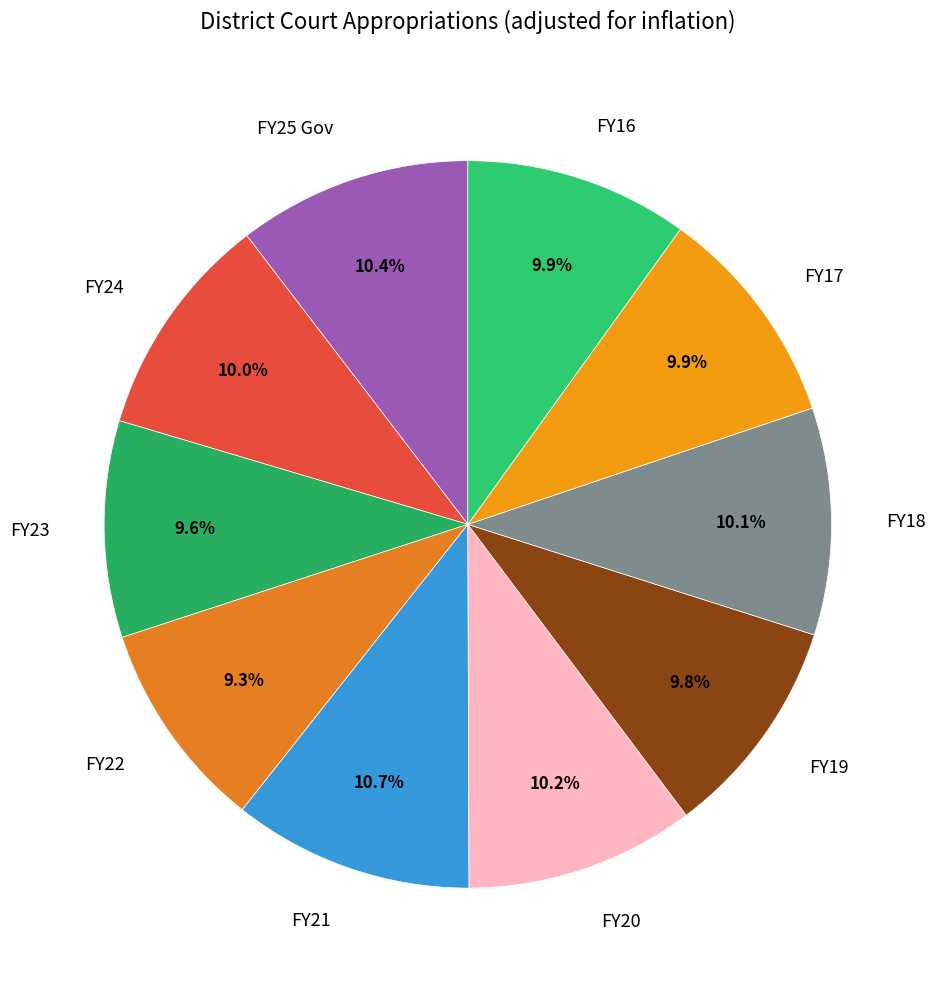

What percentage is NOT represented by FY25 Gov?

89.6%